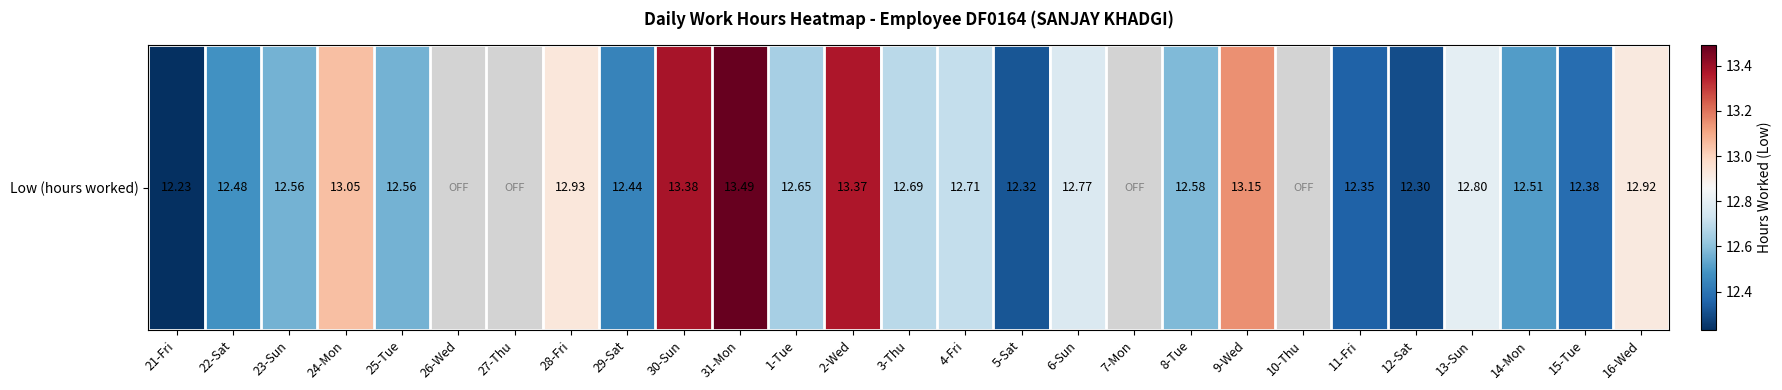

At which category does the chart reach its peak across all series?

31-Mon